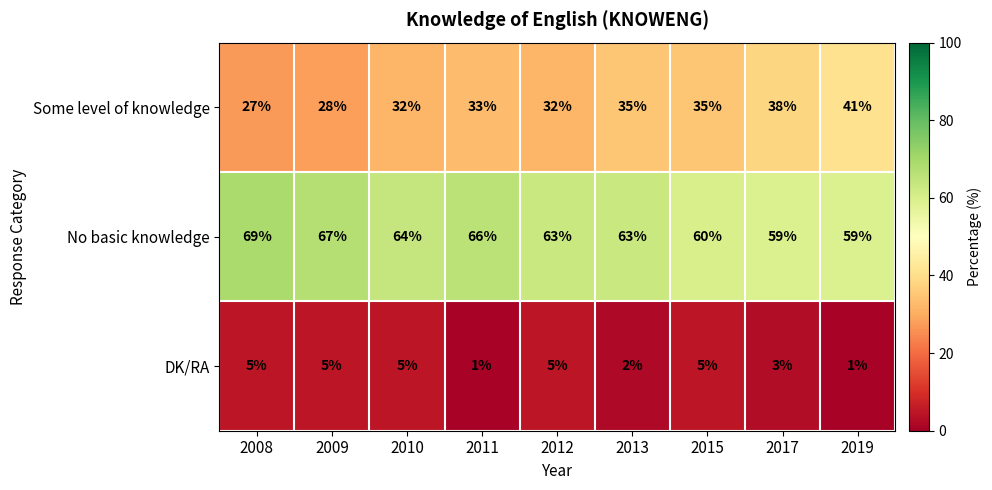

True or false: Some level of knowledge has a value of 11 at 2019.

False